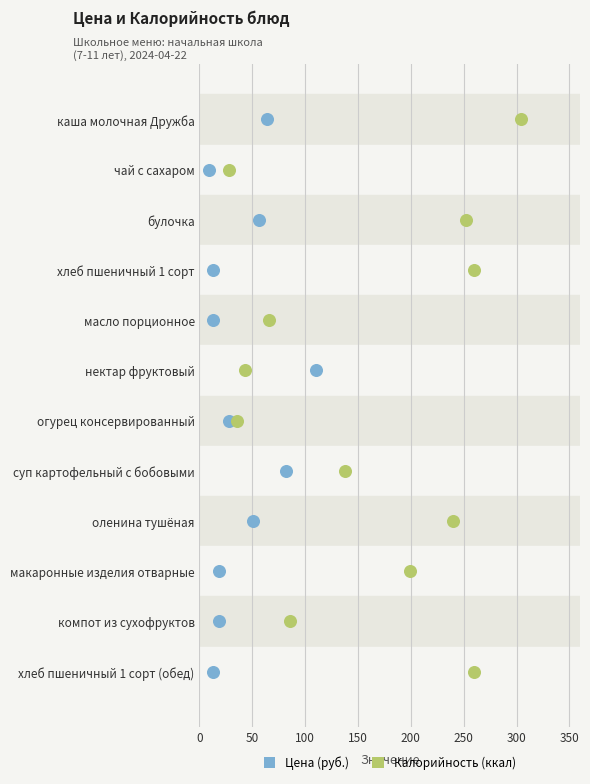

What are all the series names shown in the legend?

Цена (руб.), Калорийность (ккал)